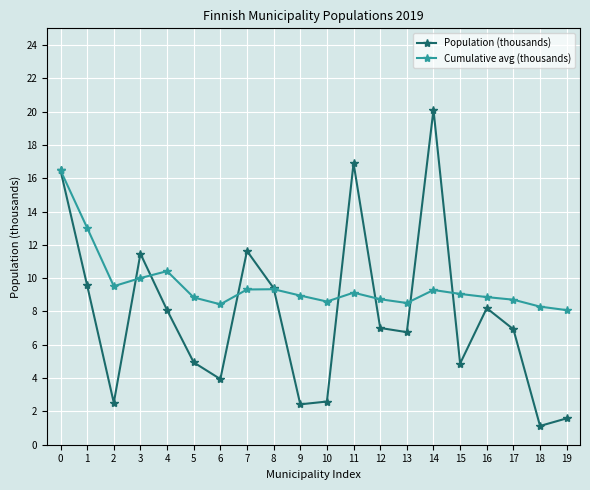

What is the minimum value shown in the chart?

1.1